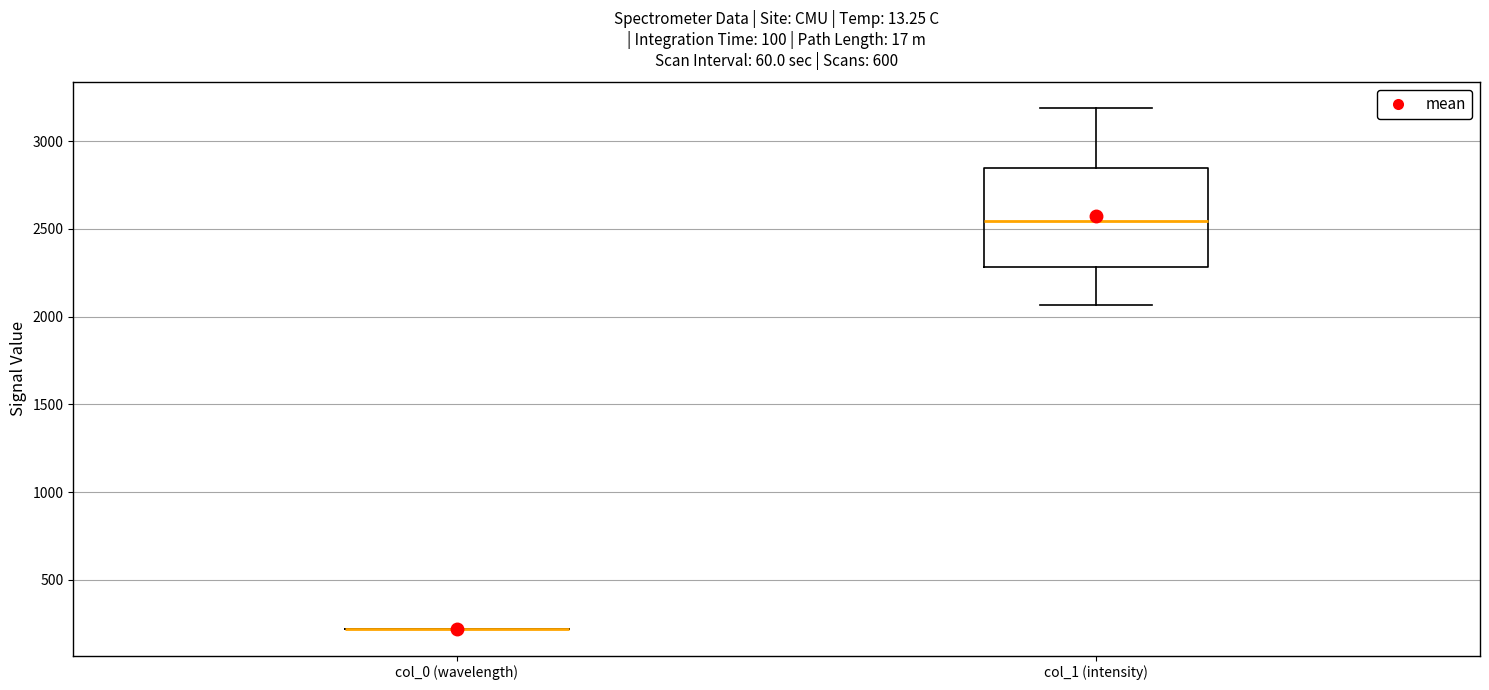

Comparing the boxes themselves (not the whiskers), which one is the tallest?

col_1 (intensity)